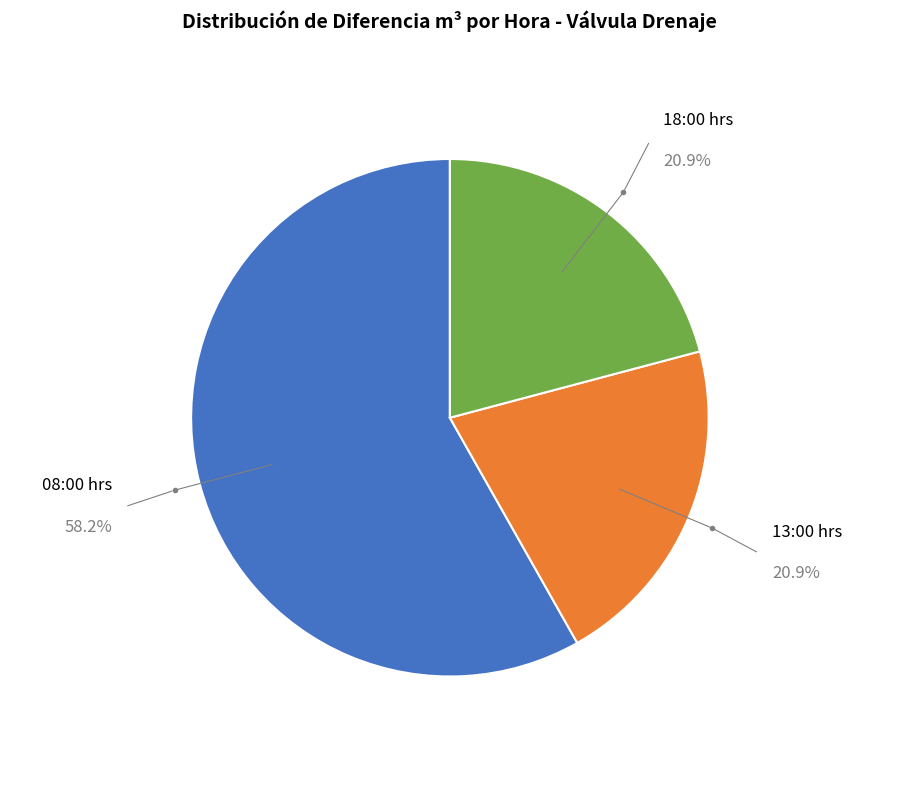

Is the sum of 18:00 hrs and 08:00 hrs greater than half?

Yes